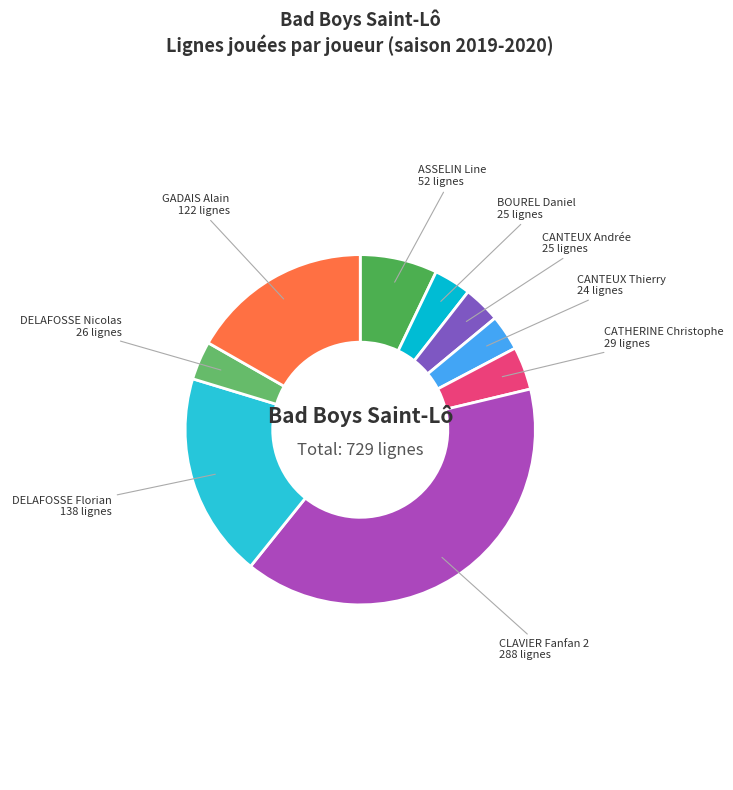

Which has a higher value, GADAIS Alain or DELAFOSSE Nicolas?

GADAIS Alain